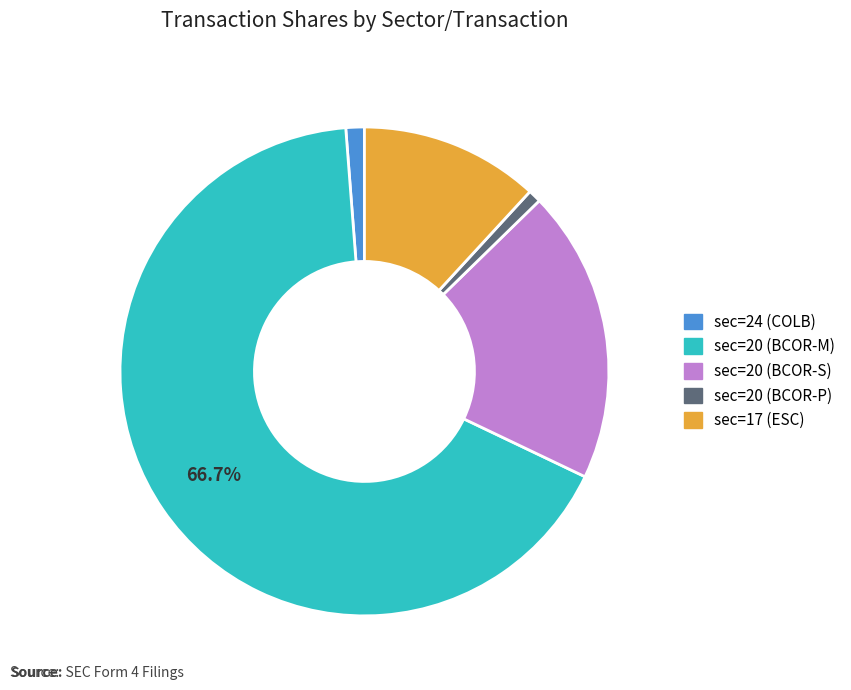

What is the largest slice in the pie chart?

sec=20 (BCOR-M)